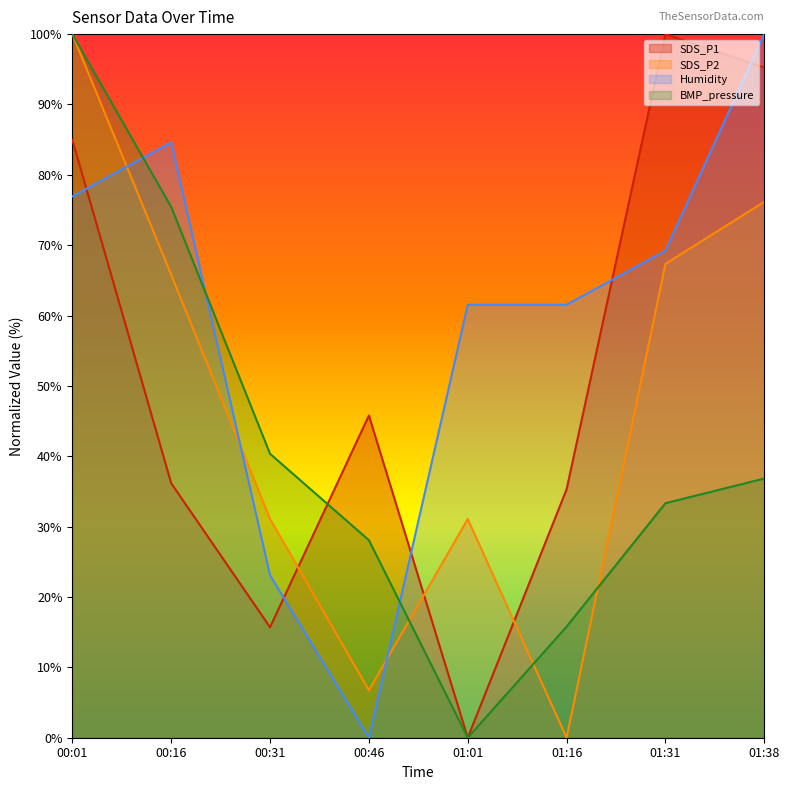

What is the approximate value of SDS_P1 at 00:46?

45.8